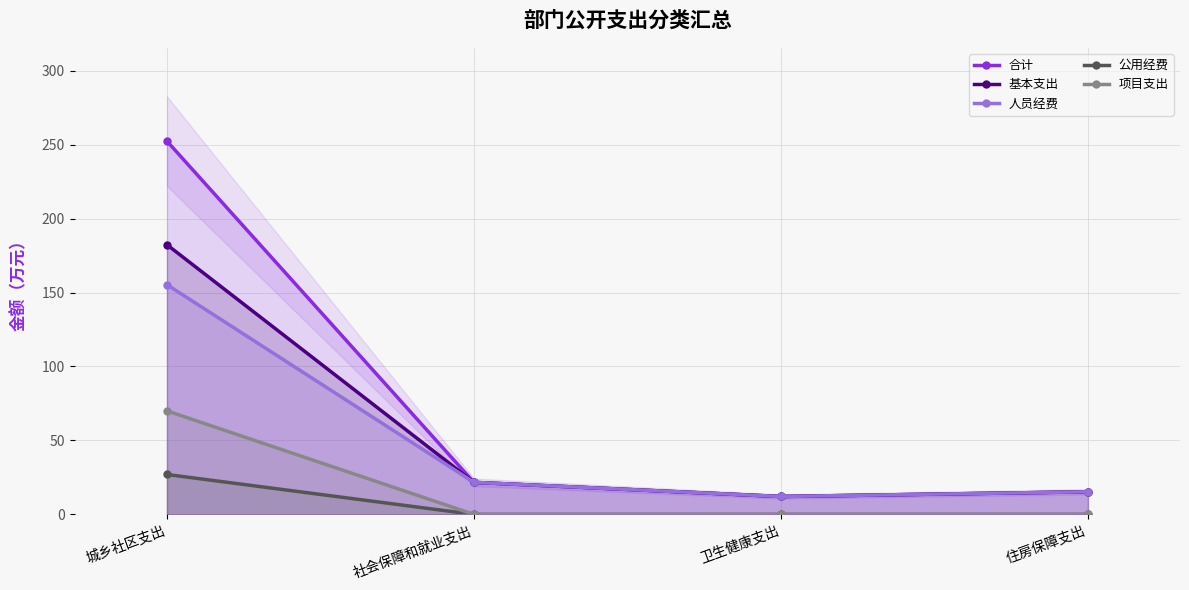

True or false: 项目支出 and 人员经费 intersect in this chart.

False